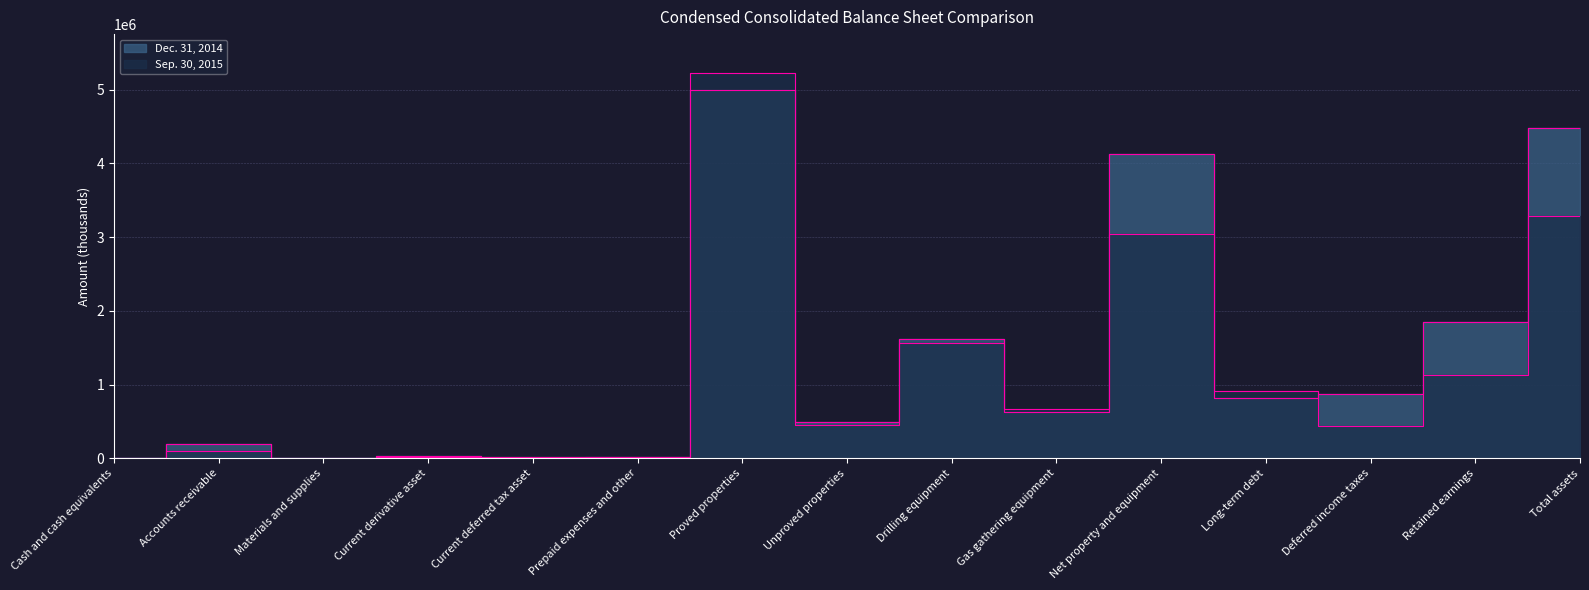

What is the total value across all series at Drilling equipment?

3184125